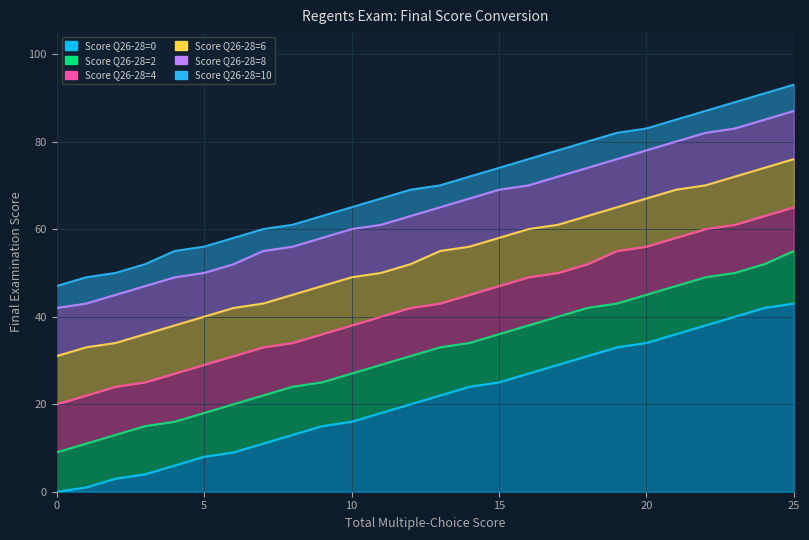

True or false: Score Q26-28=2 and Score Q26-28=10 intersect in this chart.

False